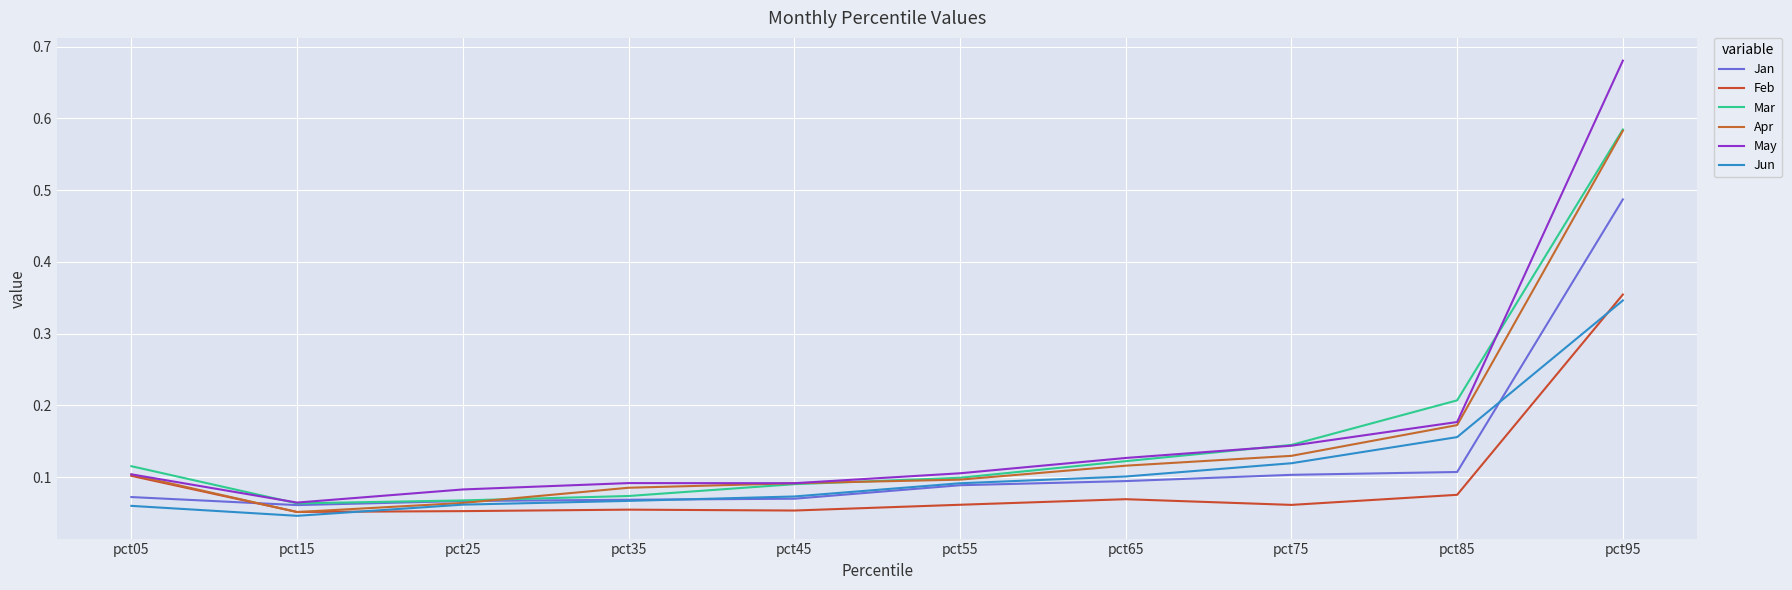

What is the difference between the maximum and minimum values in the May series?

0.6